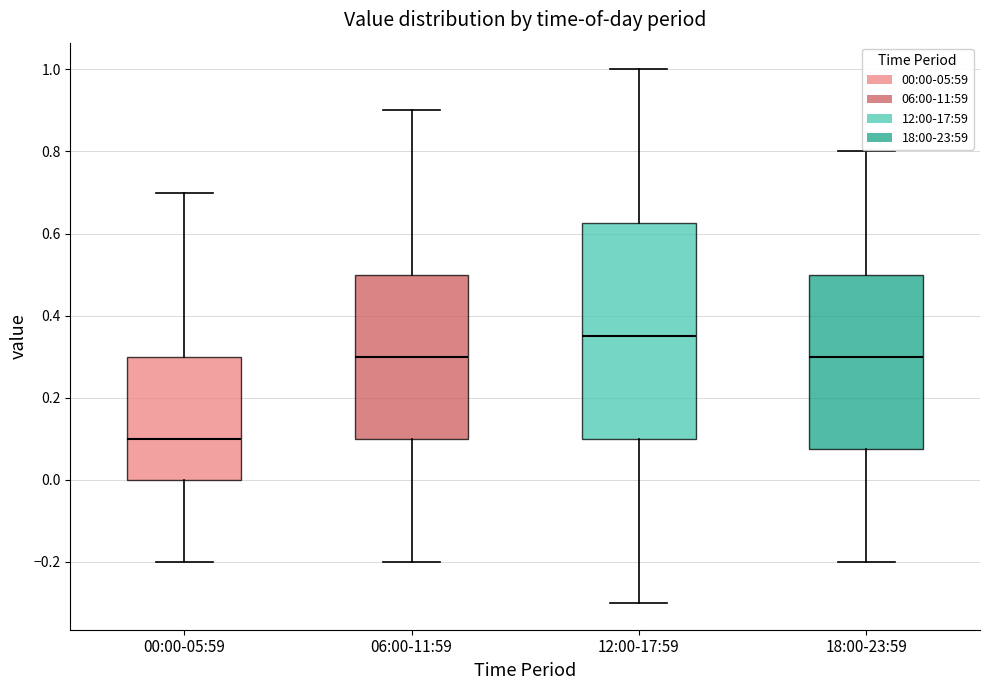

Which box is the tallest, from its lower edge to its upper edge?

12:00-17:59